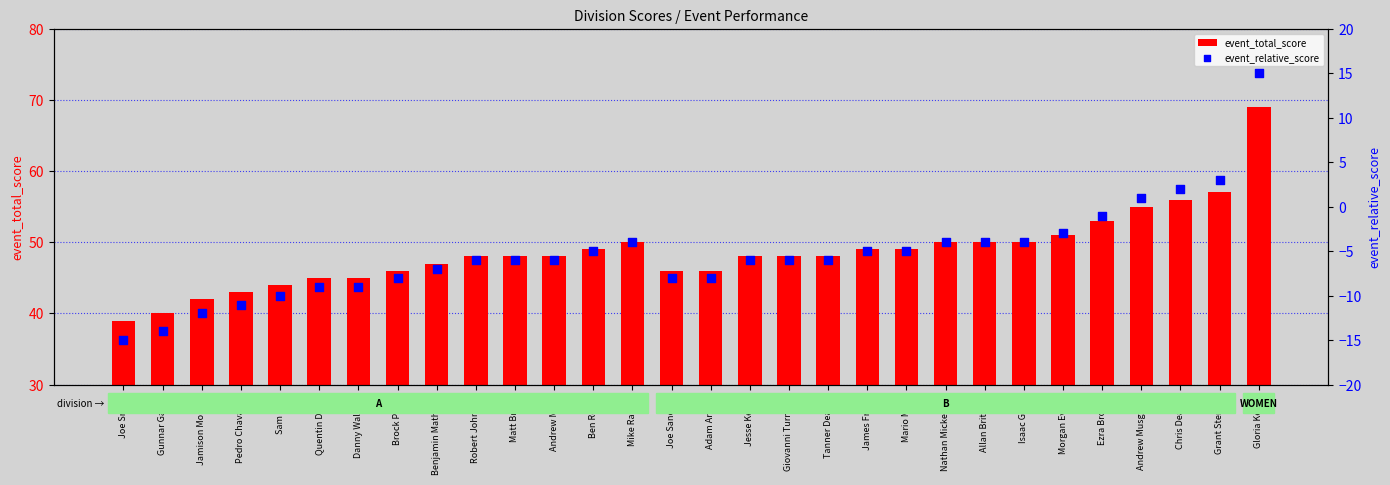

At how many categories does at least one series exceed -3?

30